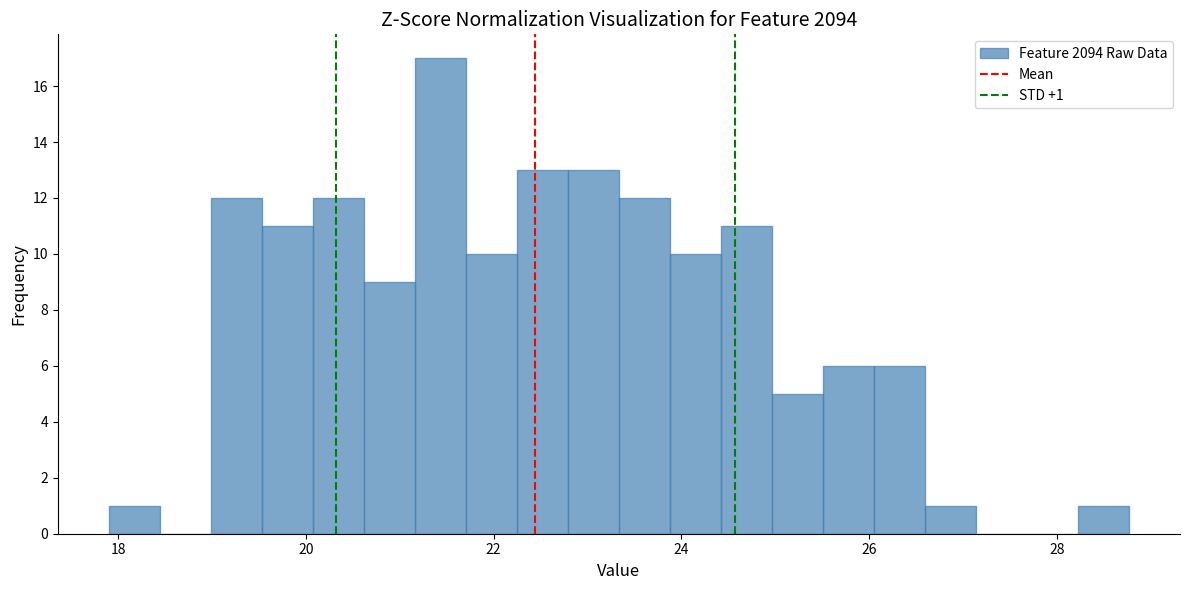

Around what value on the x-axis is the tallest bar? Give the approximate position of its centre, as read against the axis.

21.4